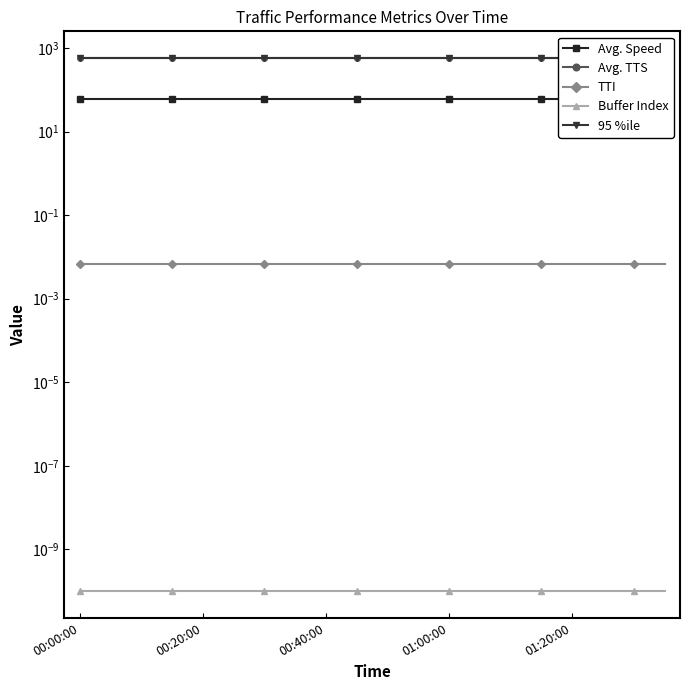

True or false: Avg. Speed has more than 1 interior local peaks.

False